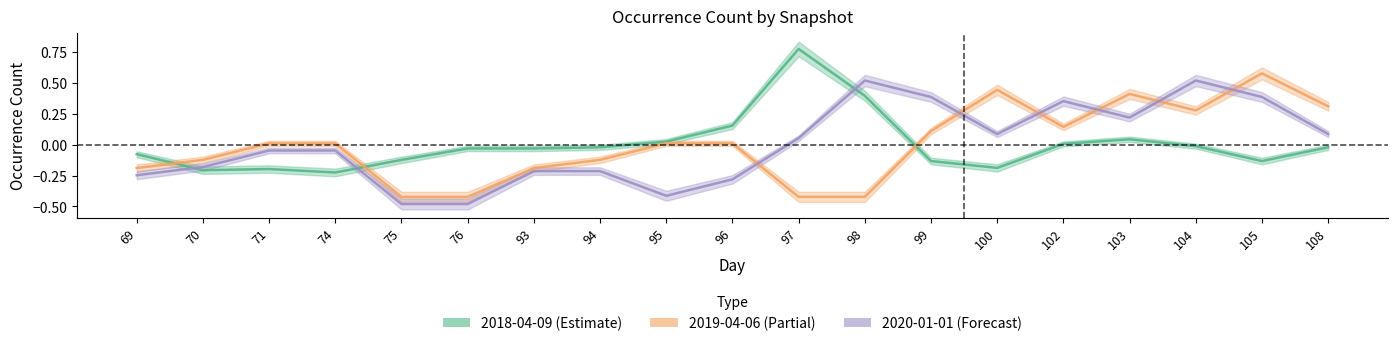

Does the chart display data point markers on the line(s)?

No